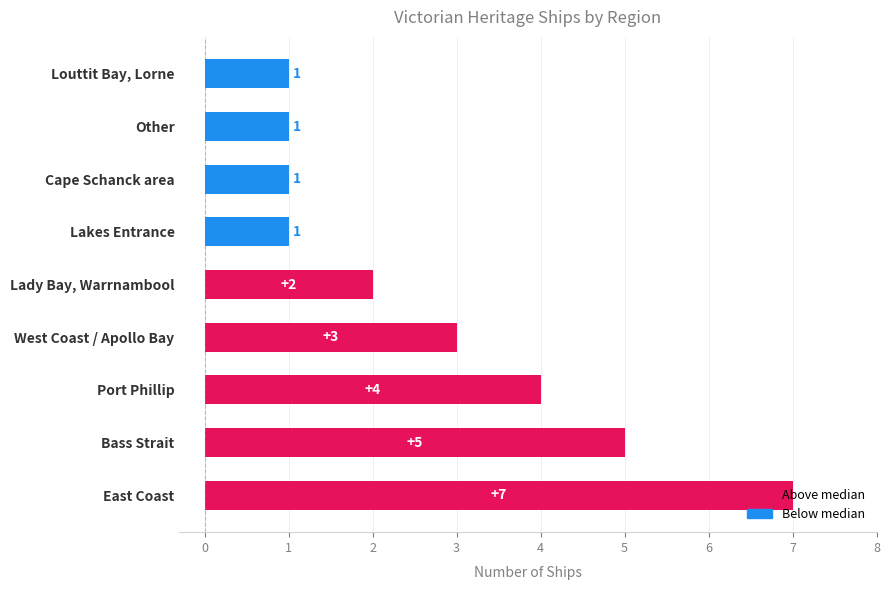

Which label corresponds to the largest value in the chart?

East Coast